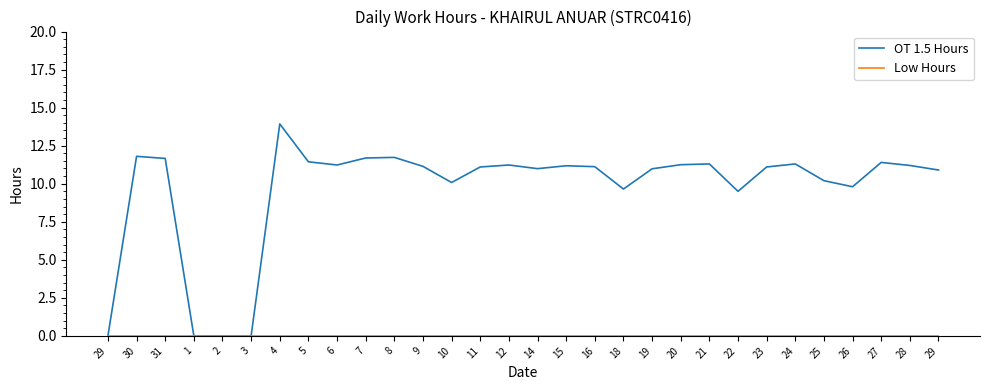

Does the chart have visible grid lines?

No